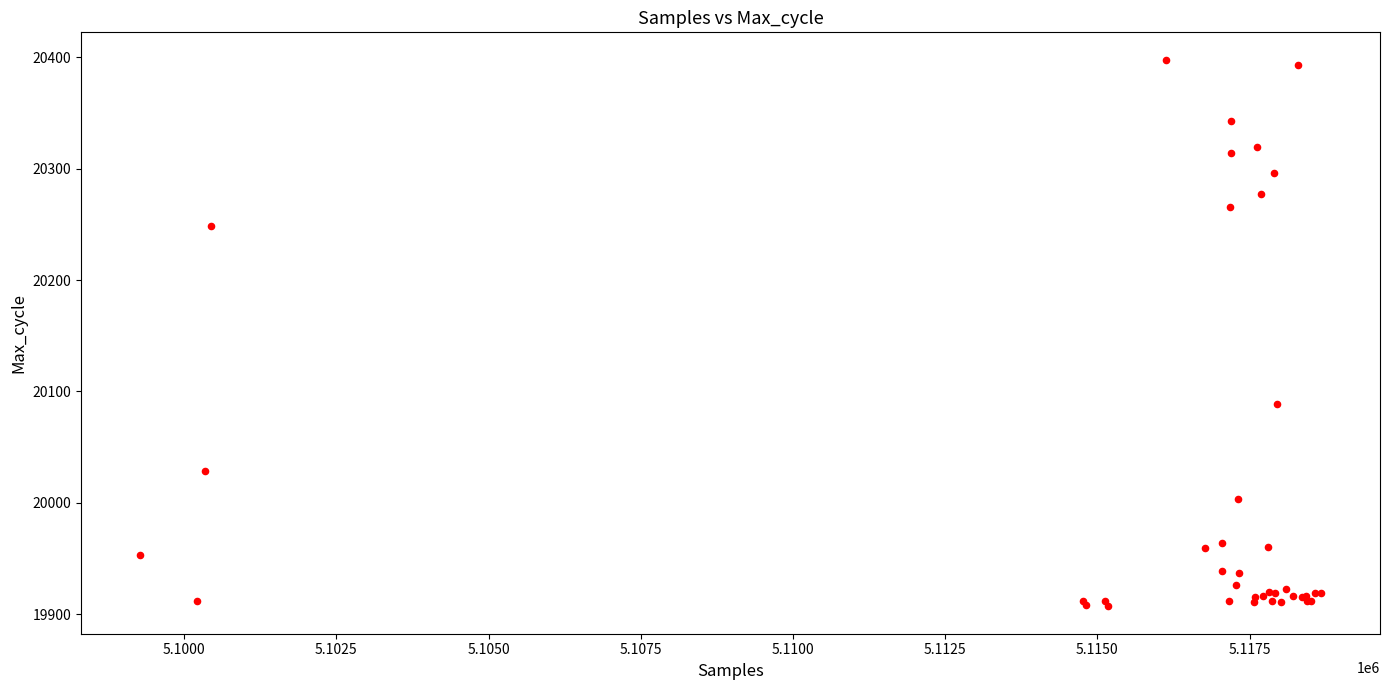

What Y value in the scatter plot is closest to 20152?

20089